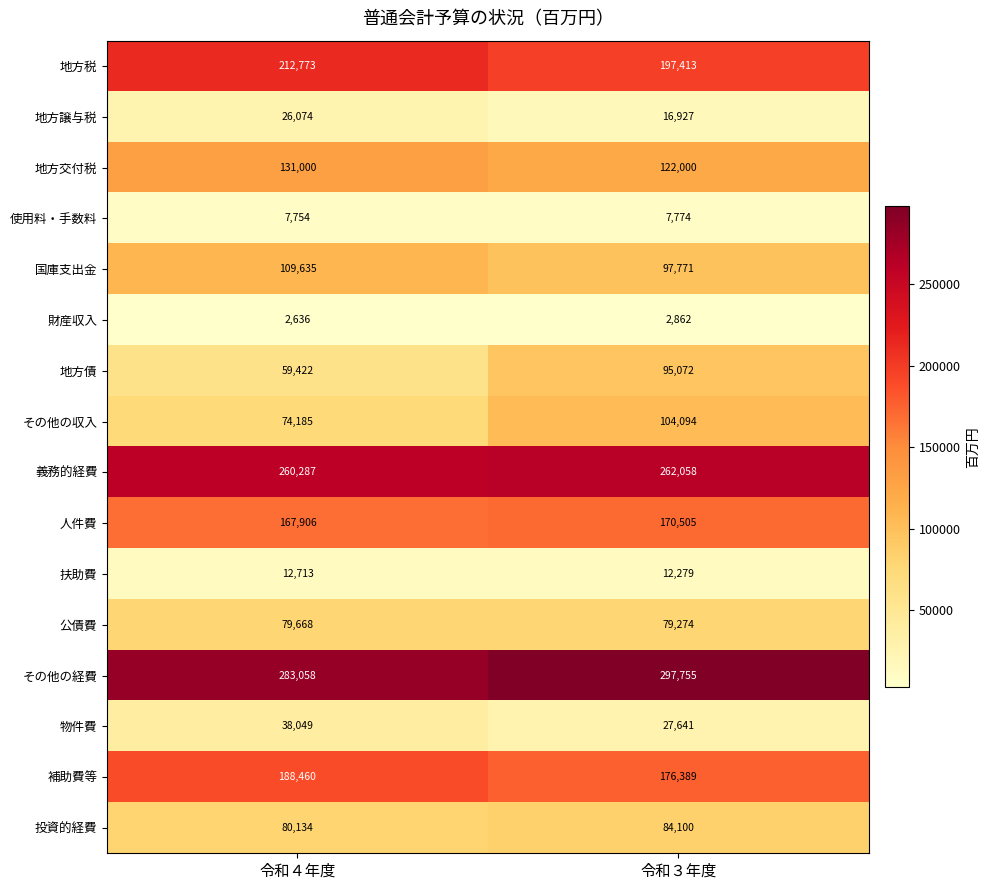

What is the maximum value shown in the chart?

297755